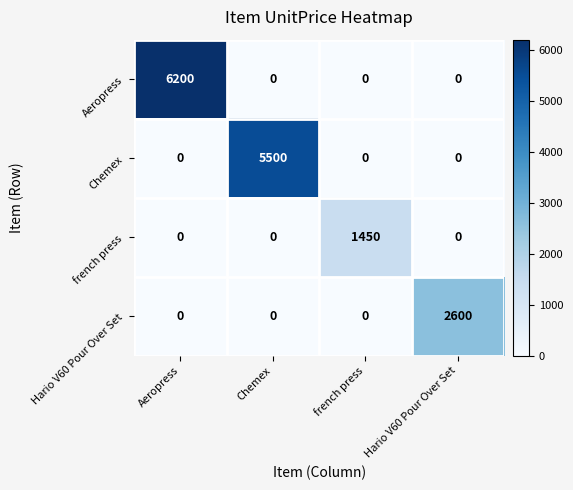

What is the average value of the Hario V60 Pour Over Set series?

650